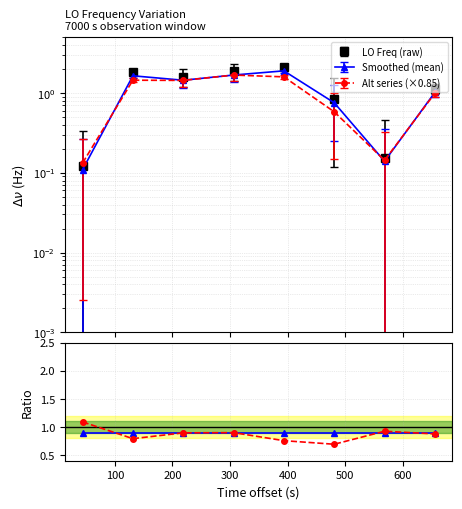

How many interior local peaks does the Smoothed ratio series have?

1